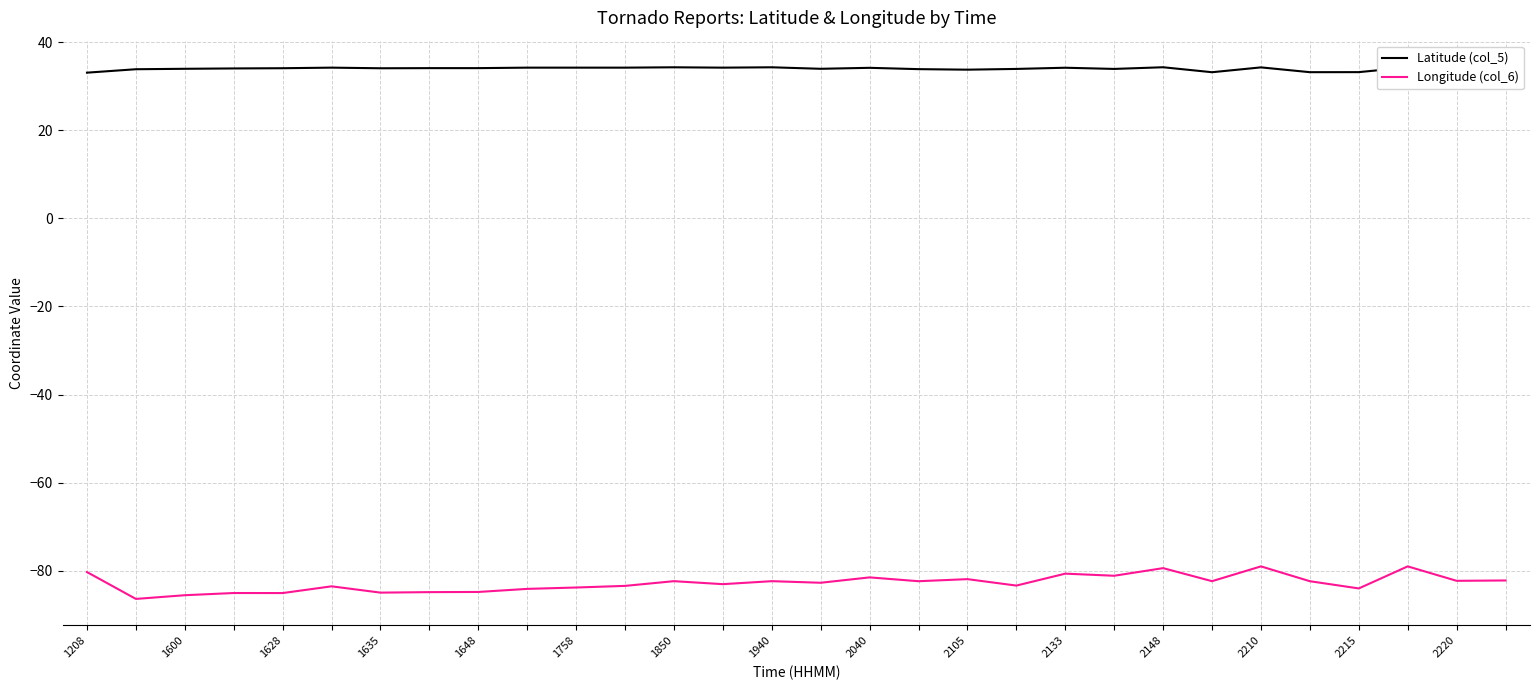

Which series has the largest range (max minus min)?

Longitude (col_6)